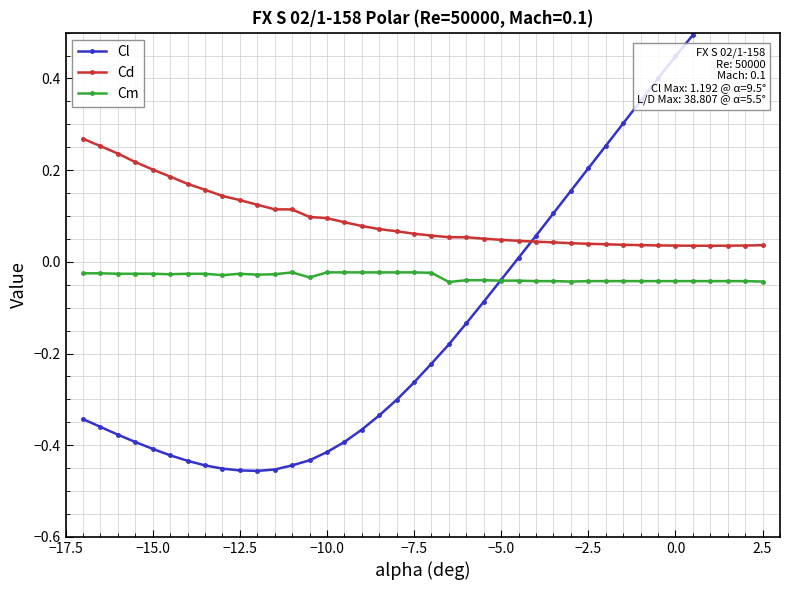

True or false: Cm has more than 1 interior local peaks.

True